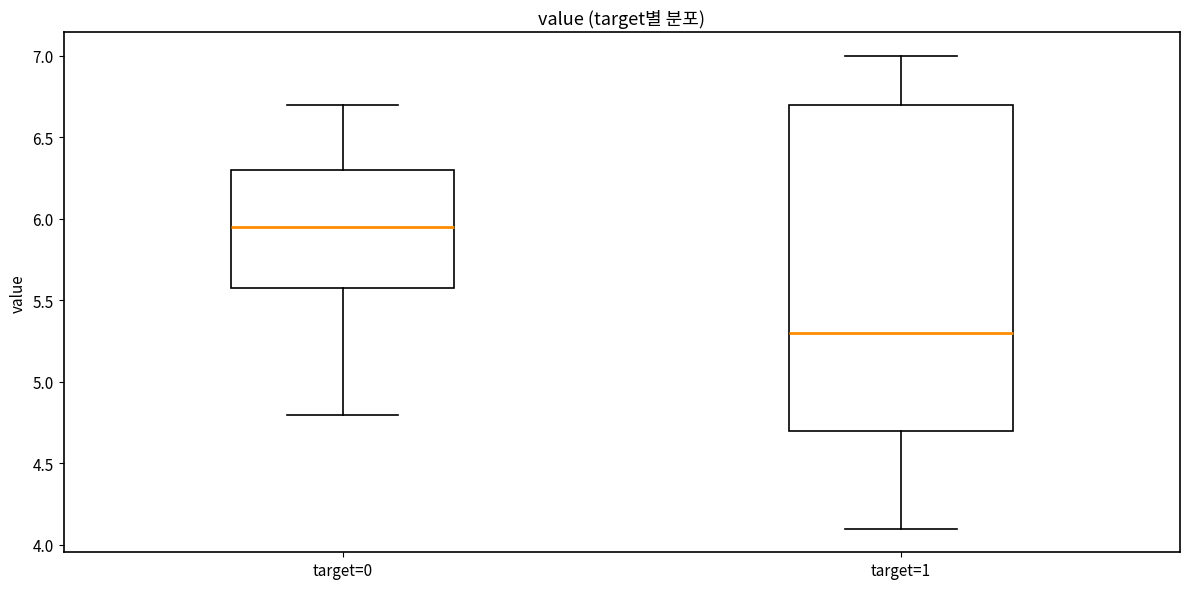

Comparing the boxes themselves (not the whiskers), which one is the tallest?

target=1